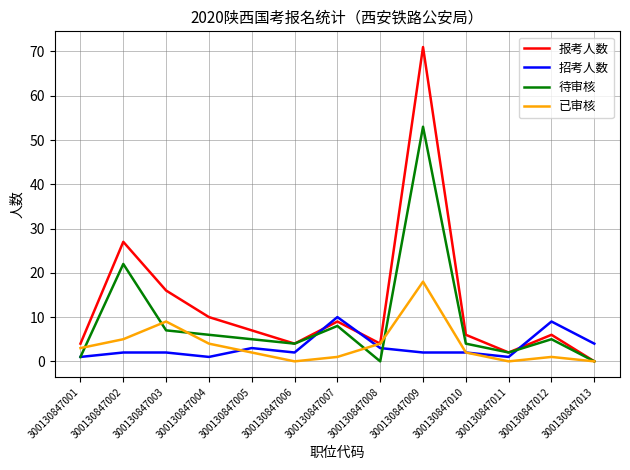

Which series ends up on top after the final intersection of 报考人数 and 招考人数?

招考人数